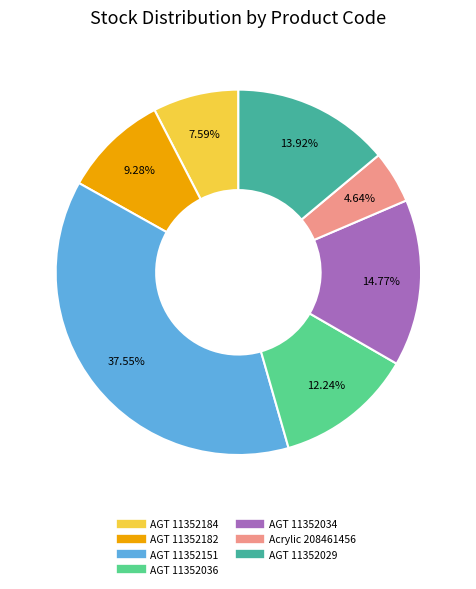

Is there any slice that represents more than half of the pie?

No